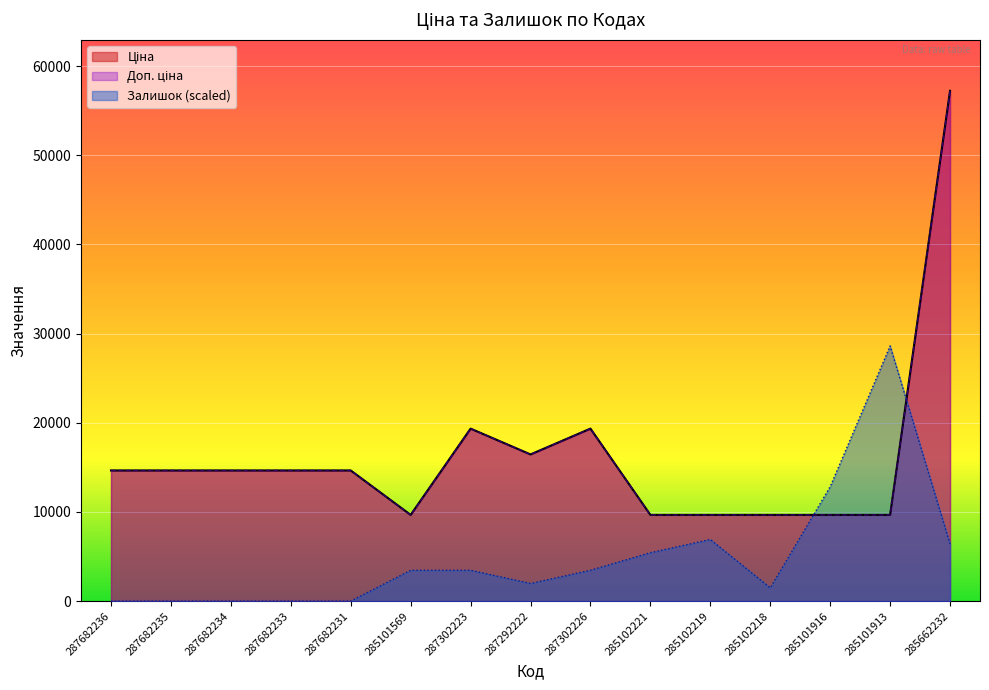

What are all the series names shown in the legend?

Ціна, Доп. ціна, Залишок